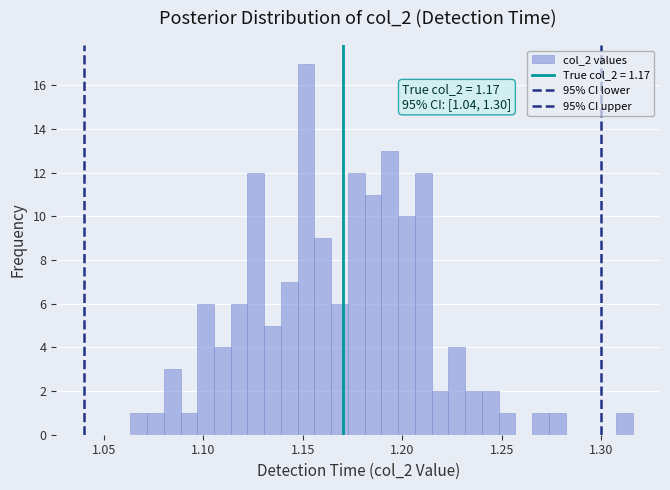

Around what value on the x-axis is the tallest bar? Give the approximate position of its centre, as read against the axis.

1.150